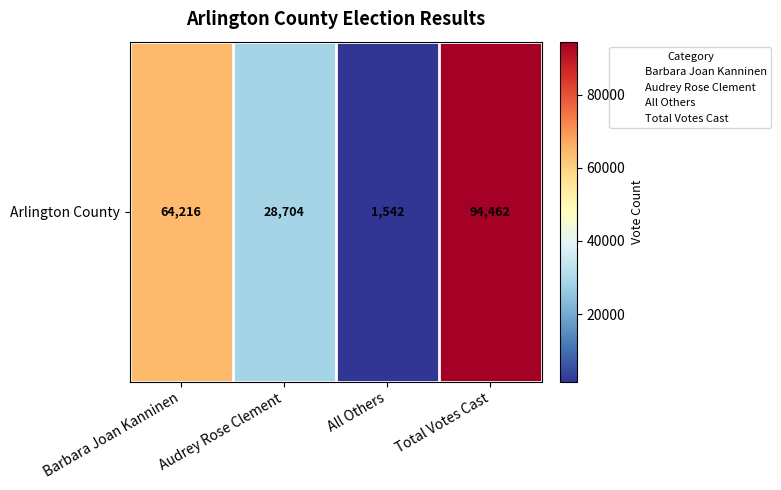

True or false: the data shows 1542 at All Others.

True